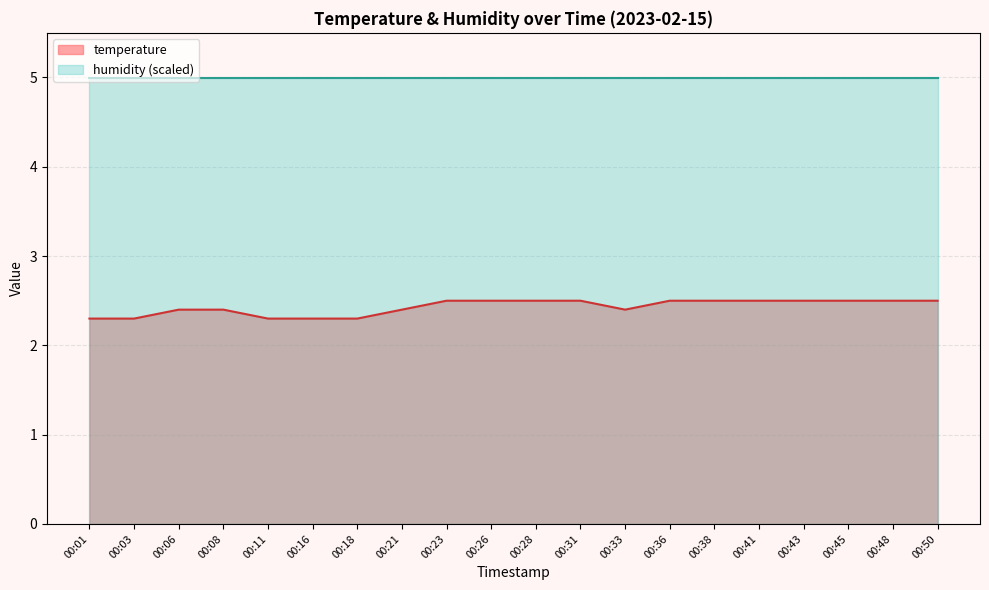

Rank the series by their average value, from highest to lowest.

humidity (scaled), temperature